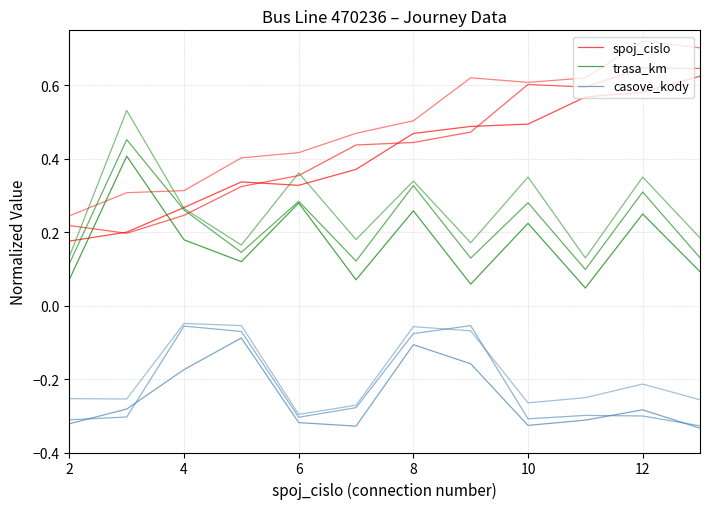

In trasa_km, how many points are higher than both neighbors (excluding endpoints)?

5